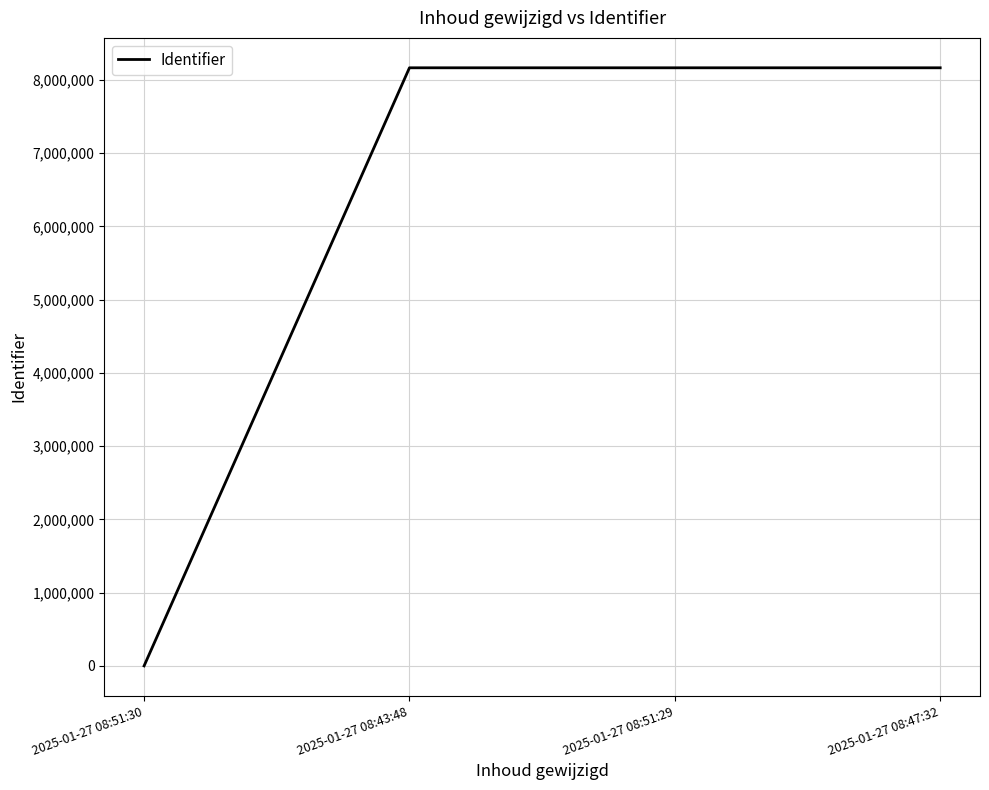

Is it true that the value at 2025-01-27 08:43:48 is 8166712?

True